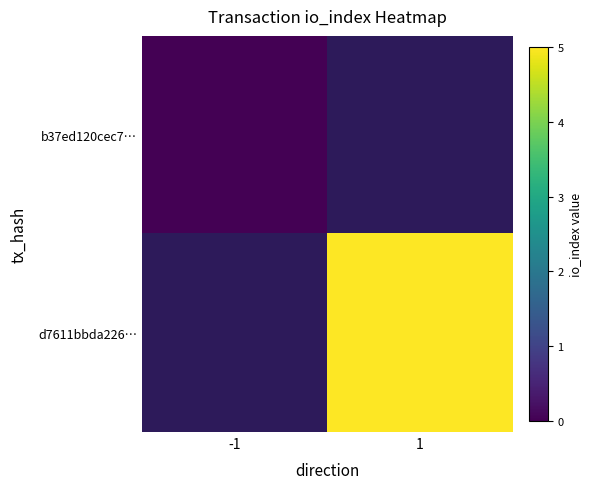

Between -1 and 1, which is larger?

1